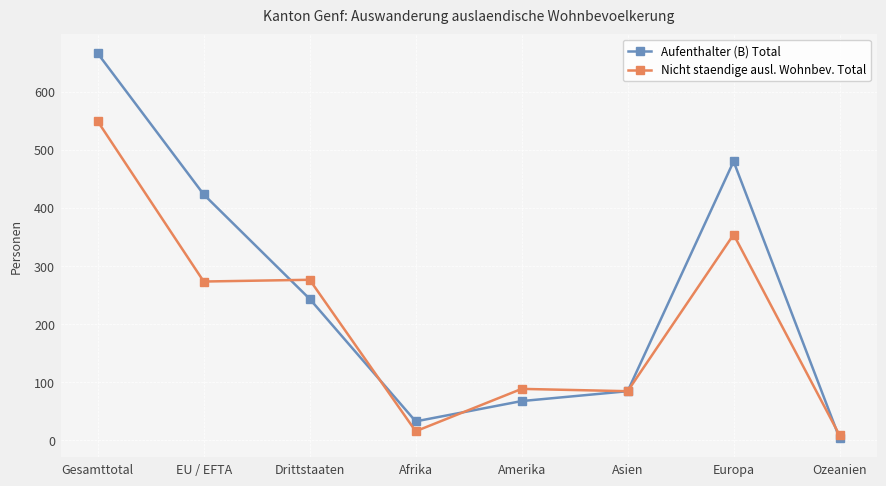

Which series has the largest range (max minus min)?

Aufenthalter (B) Total